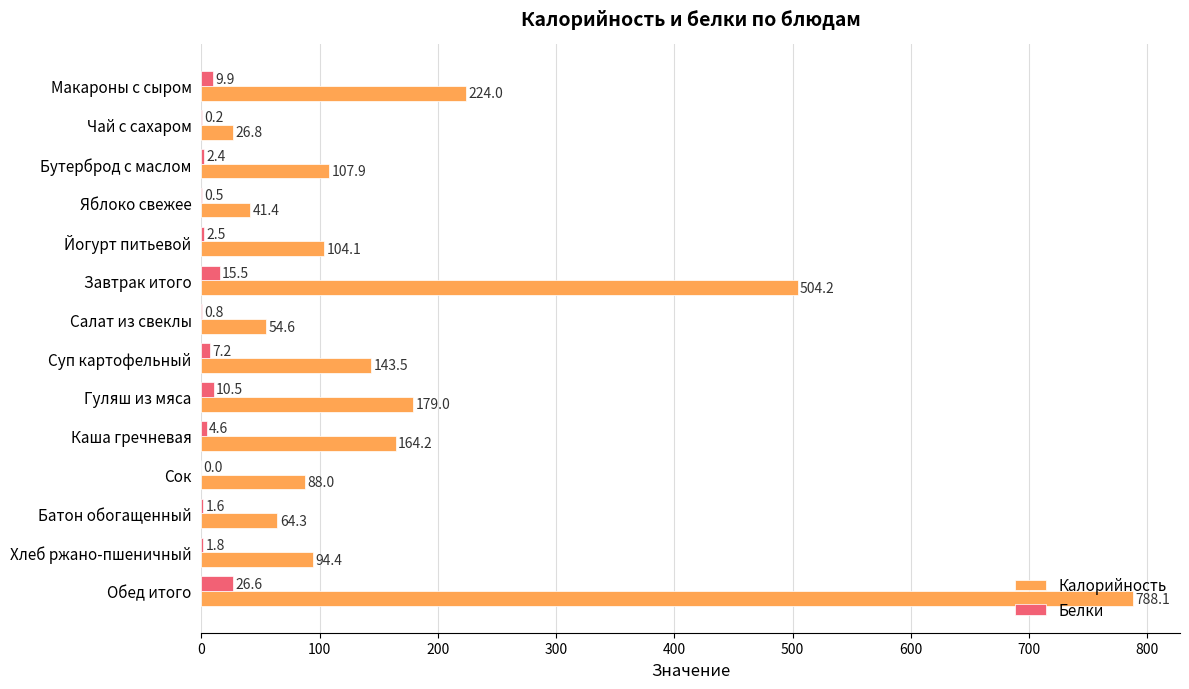

At which category is the sum across all series the highest?

Обед итого